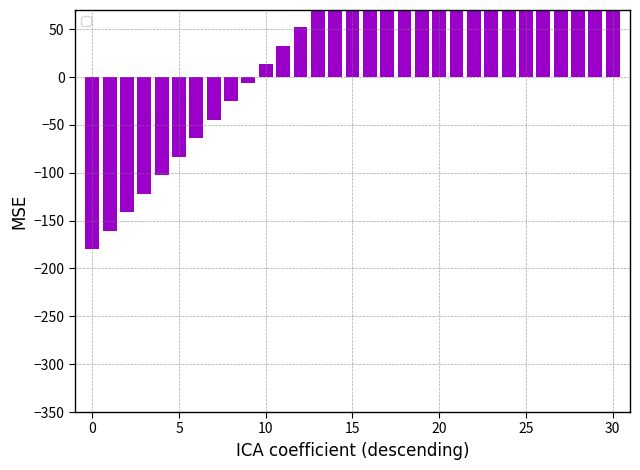

What is the change in value from 18 to 20?

+38.7